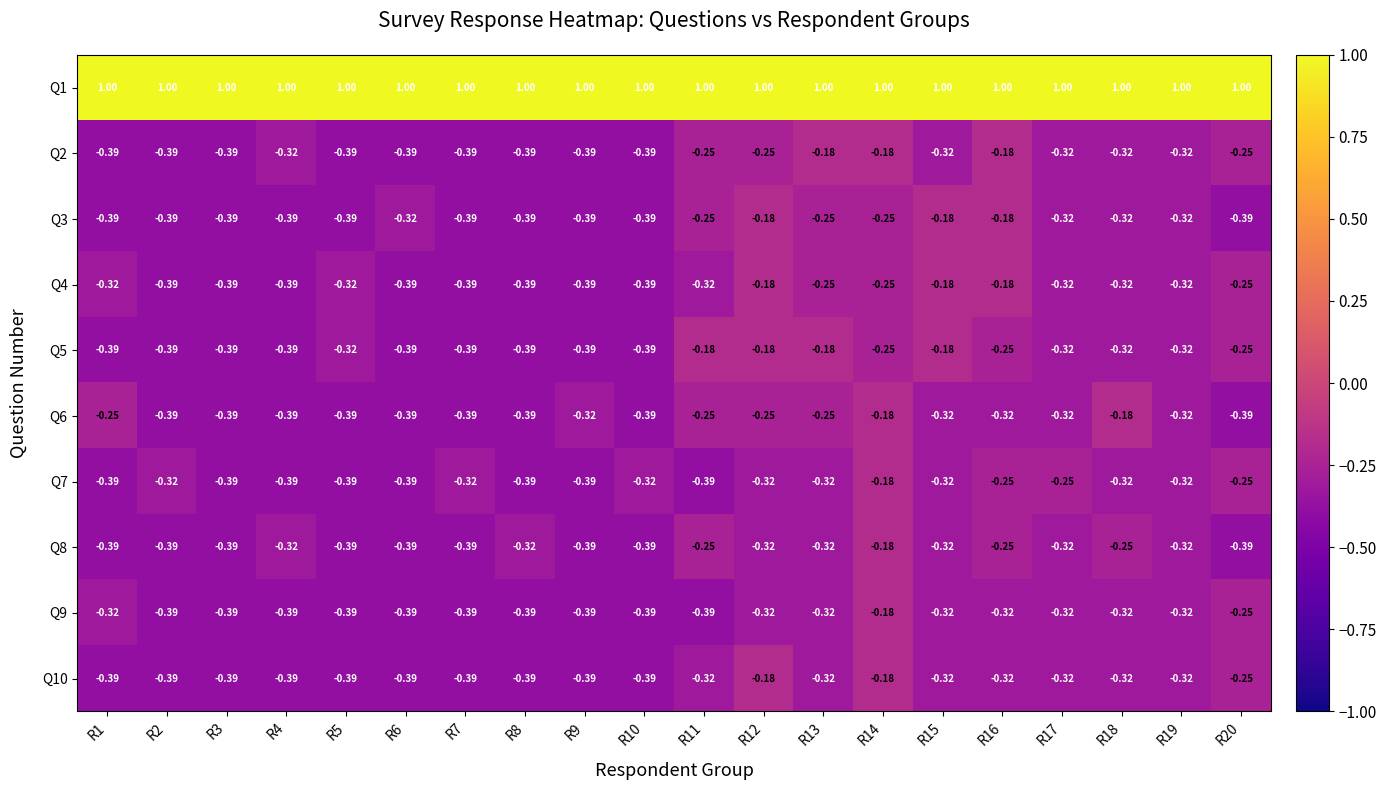

Is the value of Q9 at R18 greater than the value of Q8 at R20?

Yes